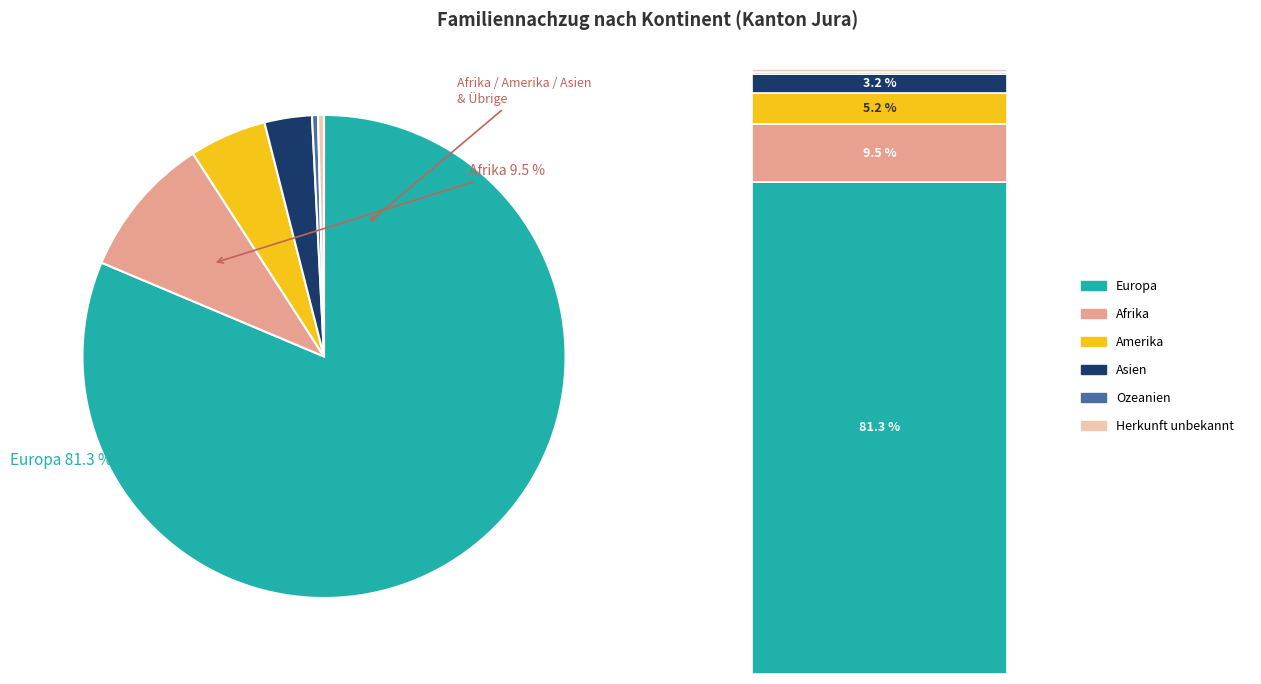

Does any single category account for the majority?

Yes